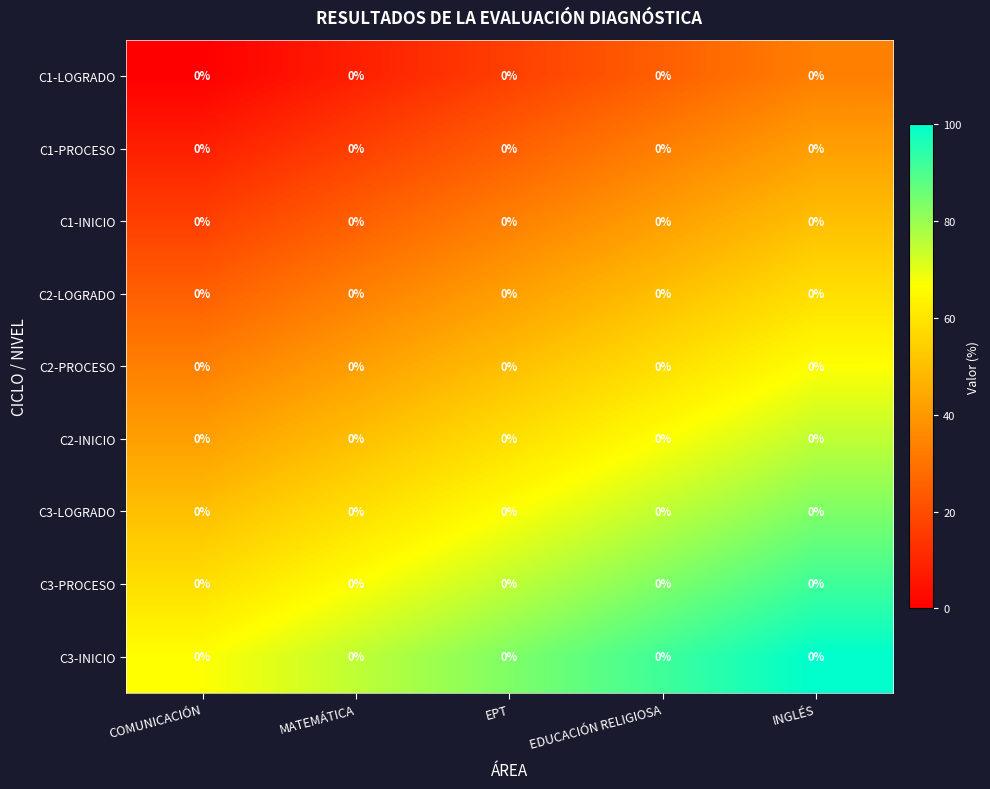

At which category is the sum across all series the highest?

INGLÉS